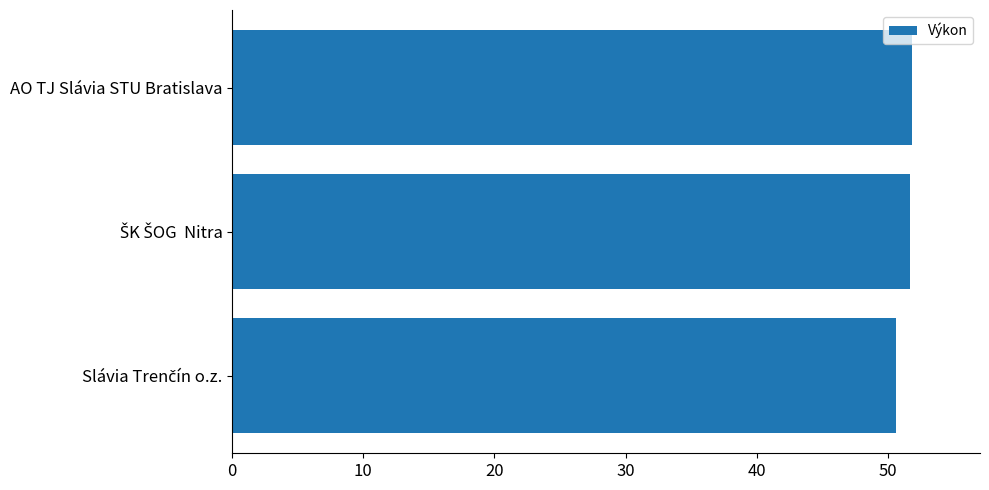

What is the smallest value displayed?

50.6